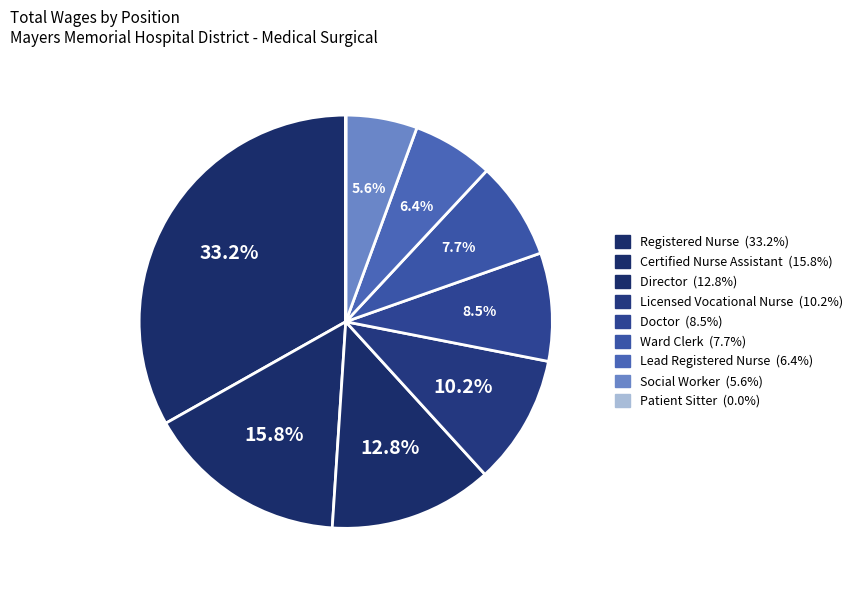

How many segments does this pie chart have?

9